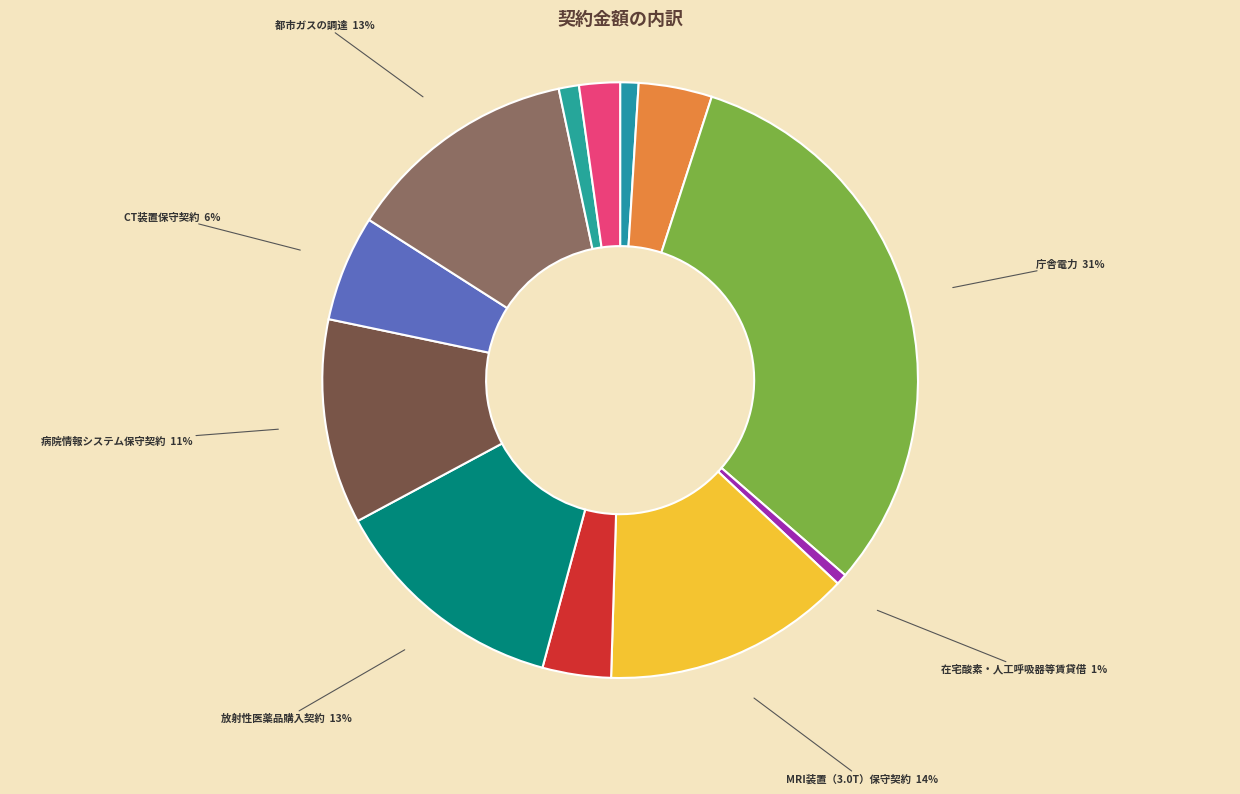

Which slice is the largest?

庁舎電力